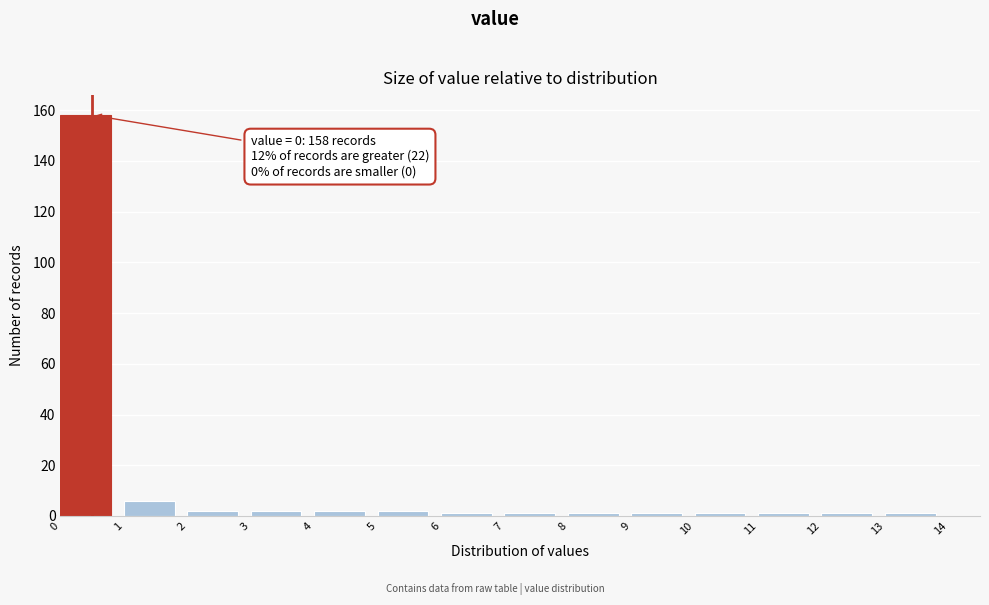

Over which range of the x-axis is the bar tallest?

0 to 1